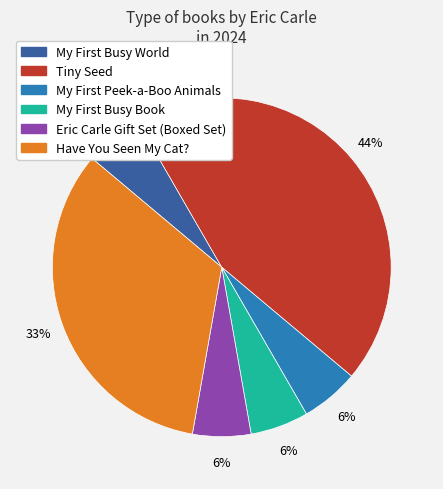

To the nearest percent, what percentage of the pie is Tiny Seed?

44%